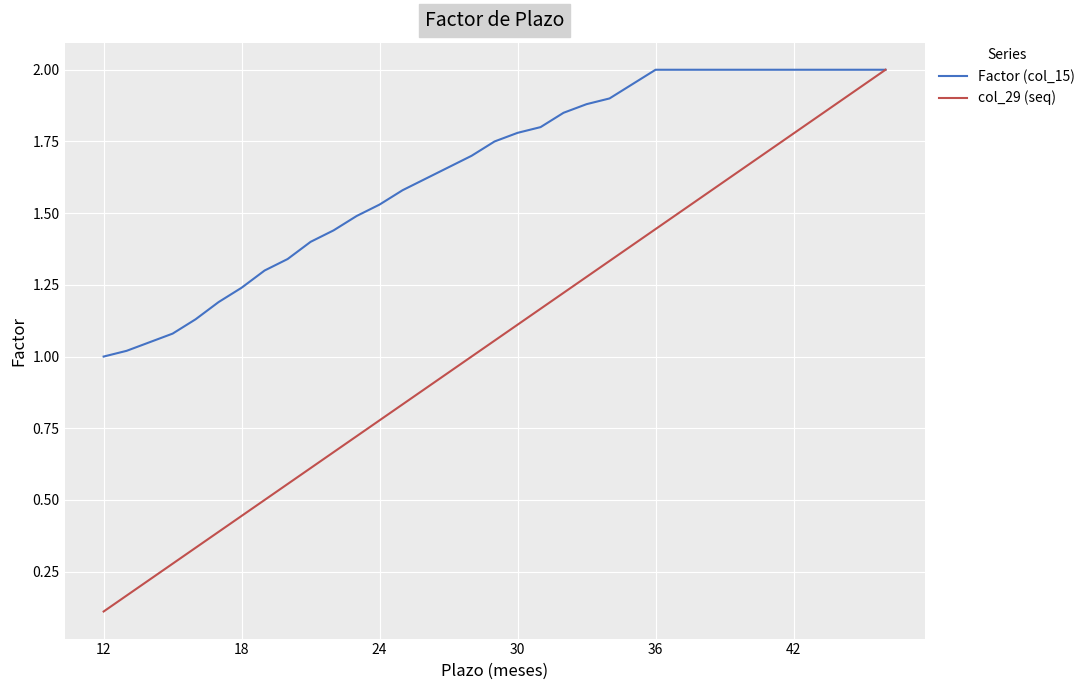

Which series has the largest range (max minus min)?

col_29 (seq)